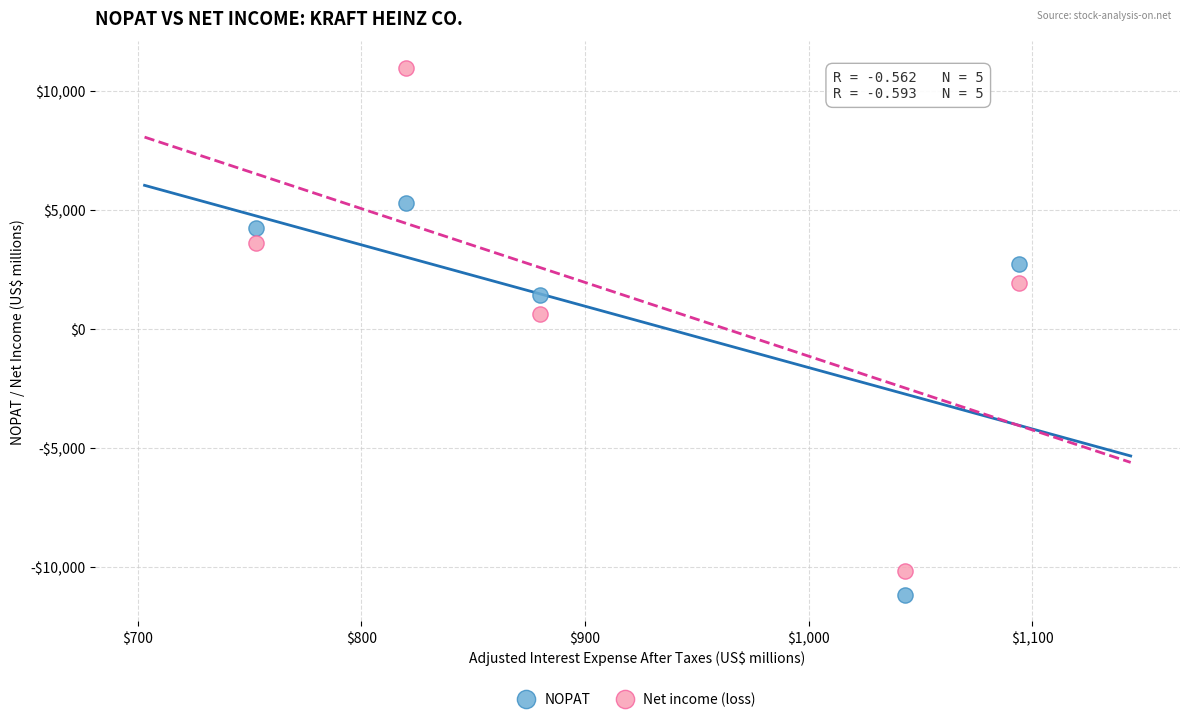

What are all the series names shown in the legend?

NOPAT, Net income (loss)